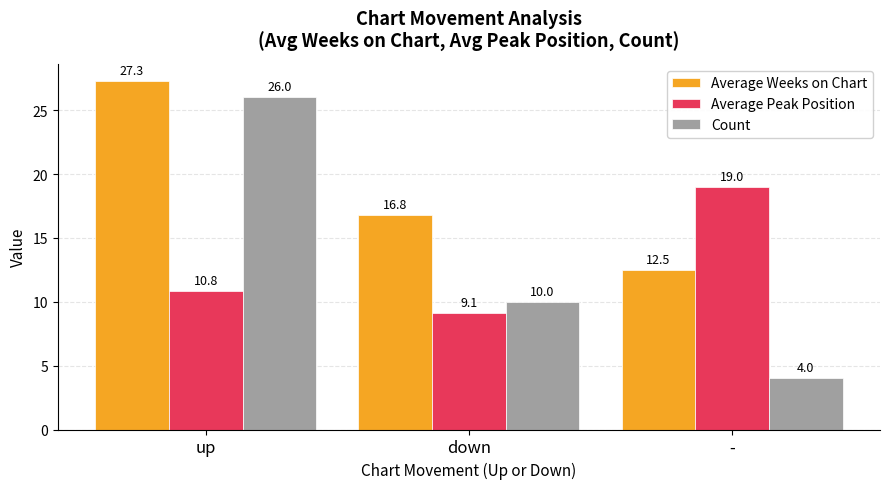

What is the maximum value for Average Weeks on Chart?

27.3